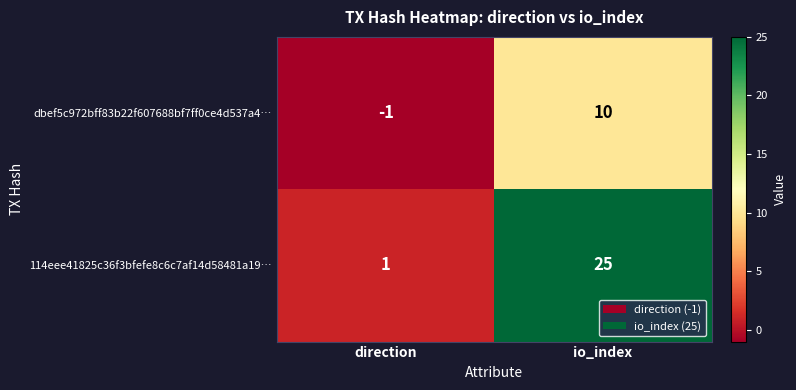

At which label is dbef5c972bff83b22f607688bf7ff0ce4d537a4… closest to 4?

direction